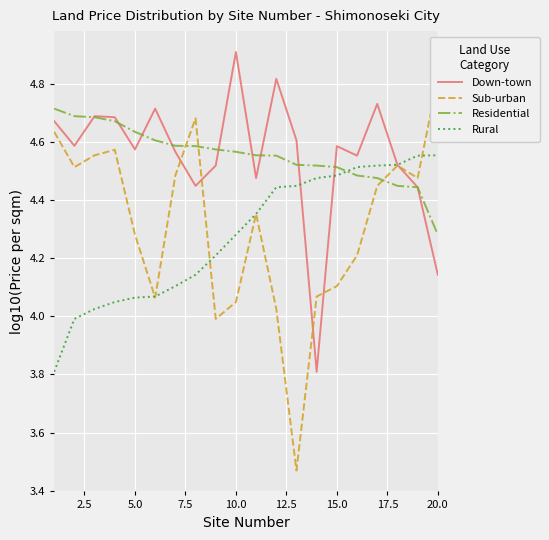

At how many categories does at least one series exceed 4?

20